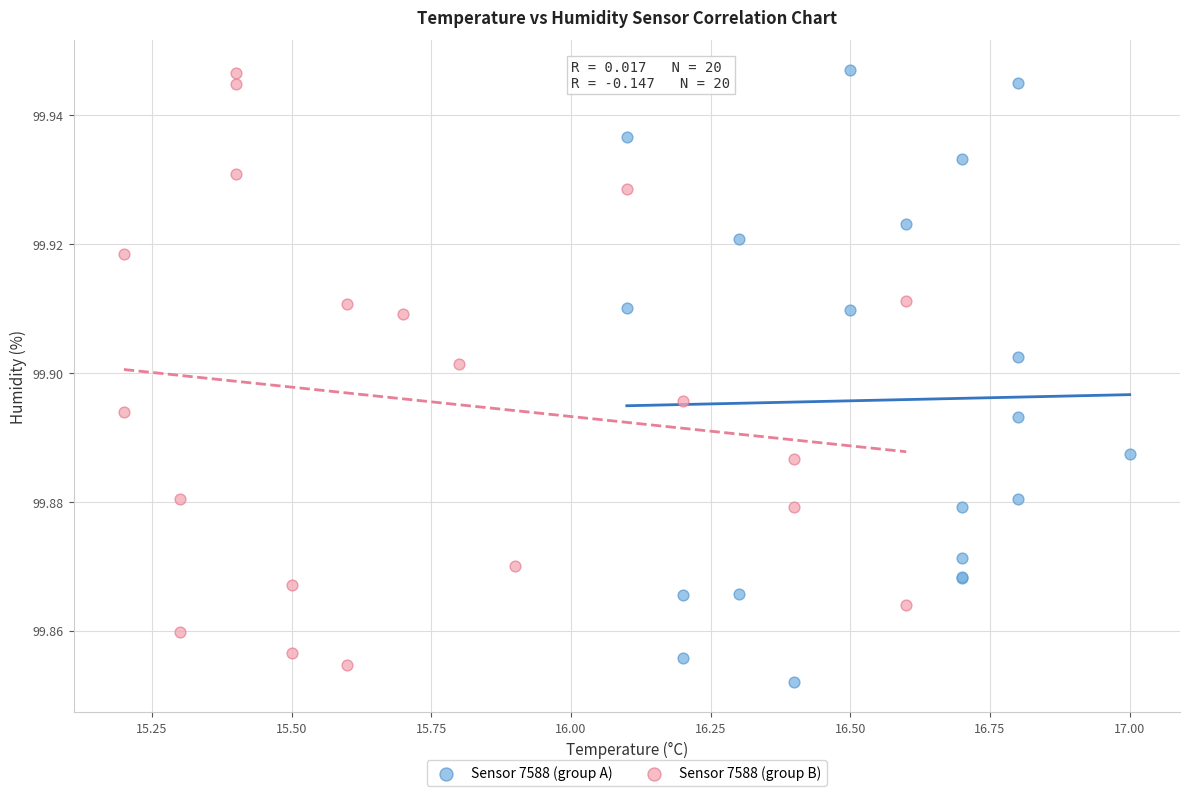

Which series contains the lowest Y value?

Sensor 7588 (group A)